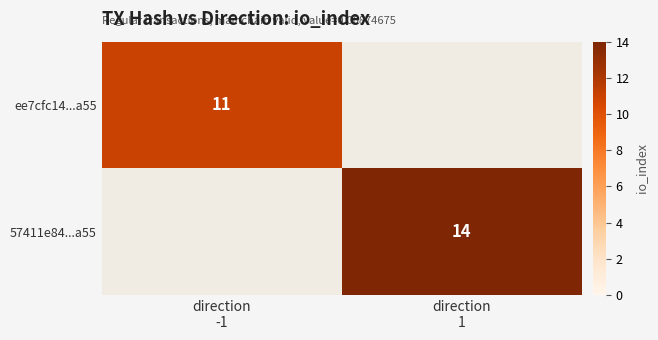

Rank the series by their average value, from highest to lowest.

57411e84...a55, ee7cfc14...a55